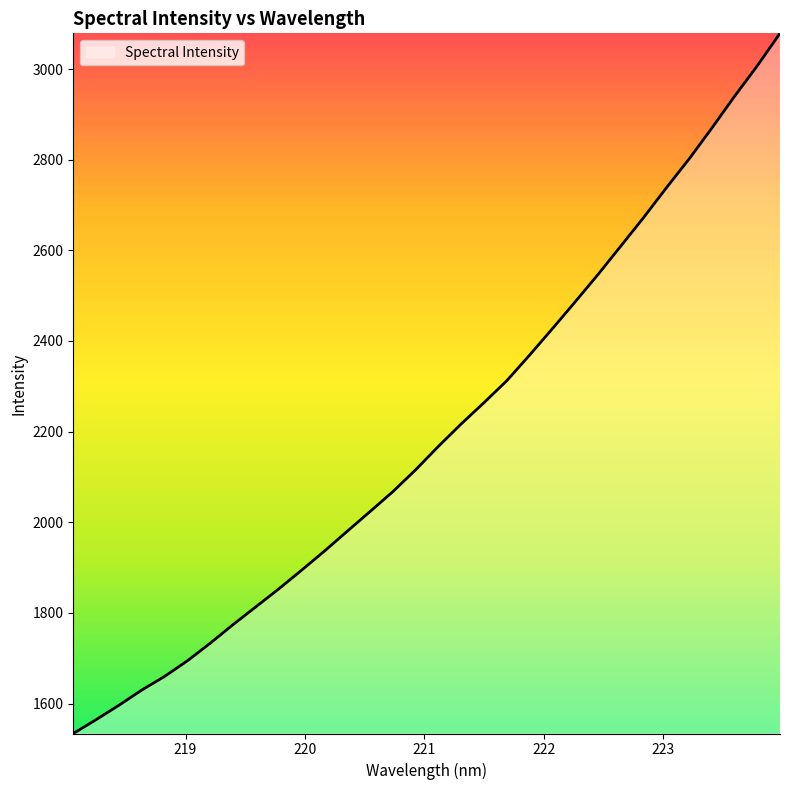

What is the smallest value displayed?

1533.9